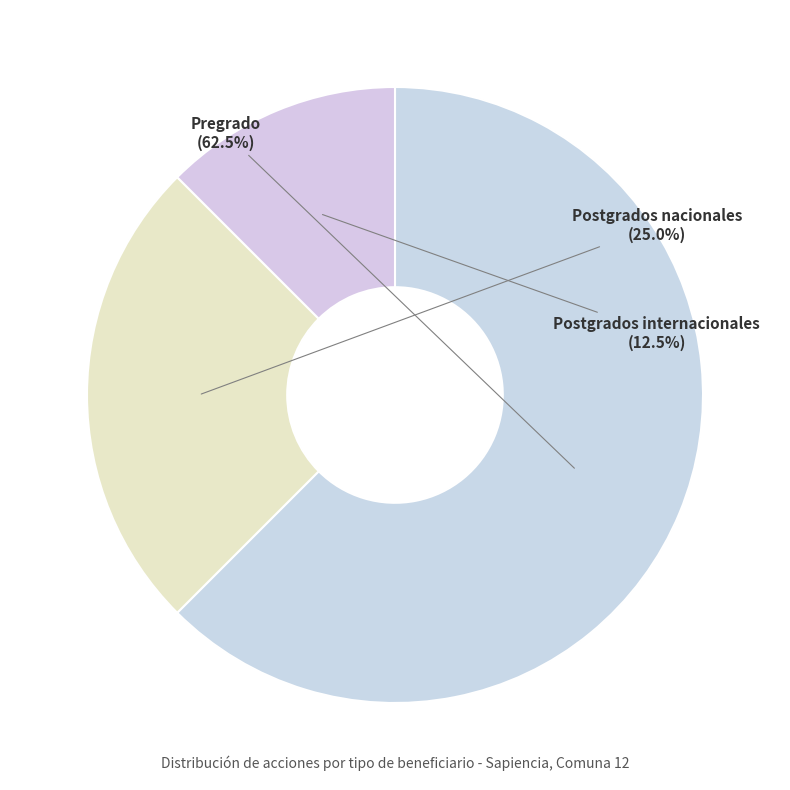

Is there any slice that represents more than half of the pie?

Yes